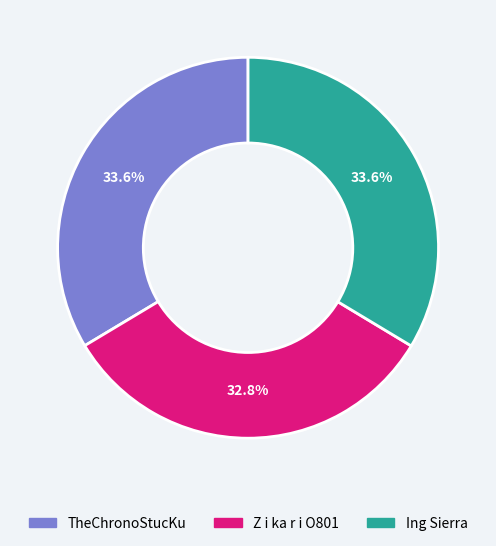

What portion of the pie excludes Z i ka r i O801?

67.2%